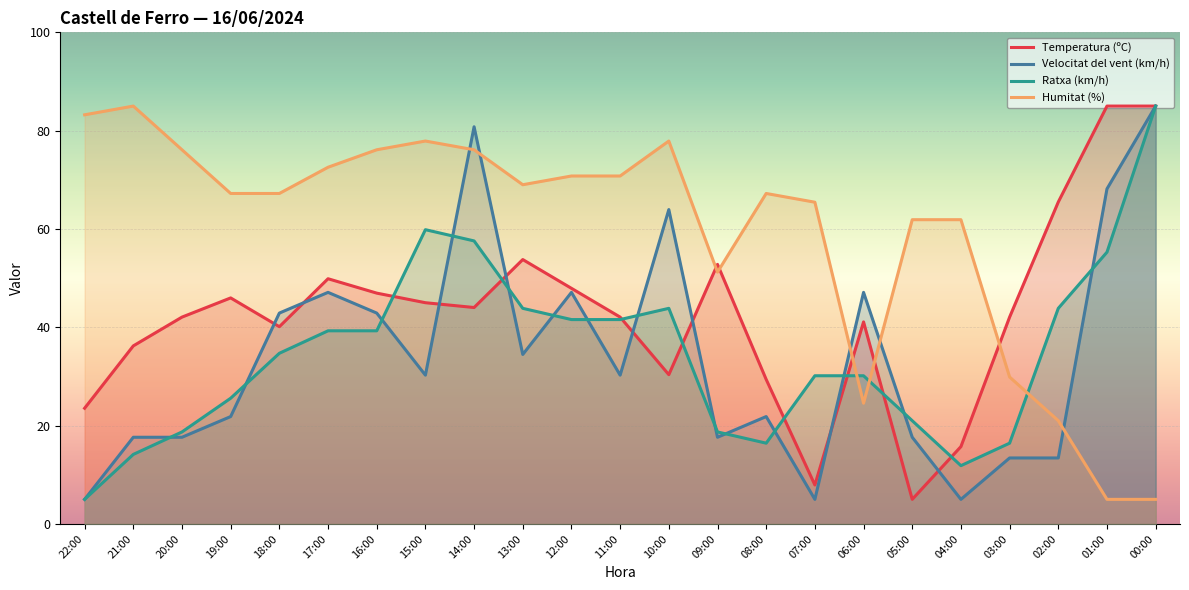

Which label corresponds to the smallest value in the chart?

05:00